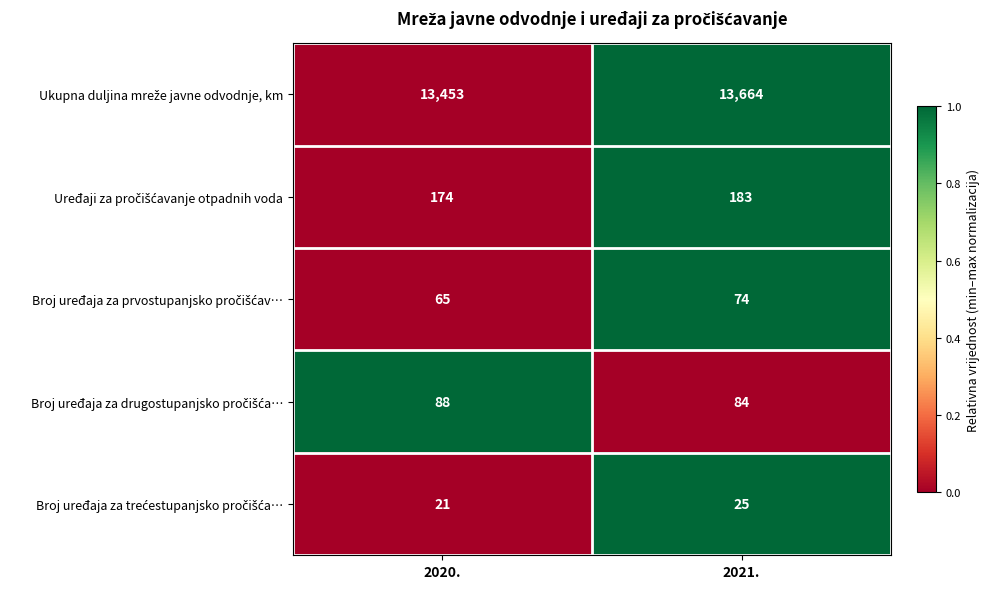

At which category is the sum across all series the highest?

2021.